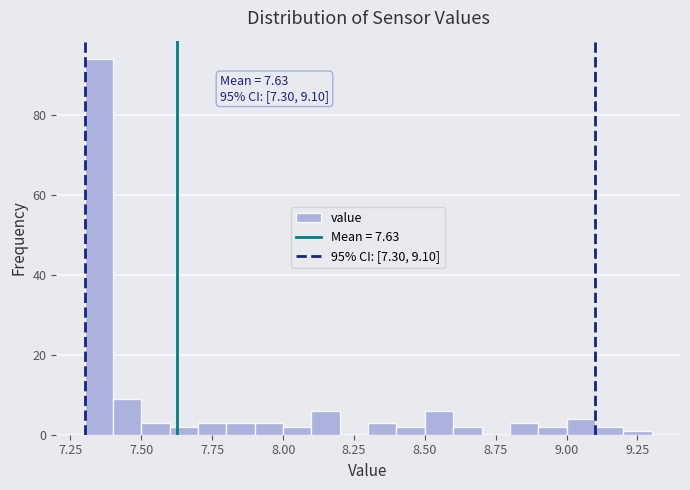

Read against the x-axis, roughly where is the centre of the tallest bar?

7.35